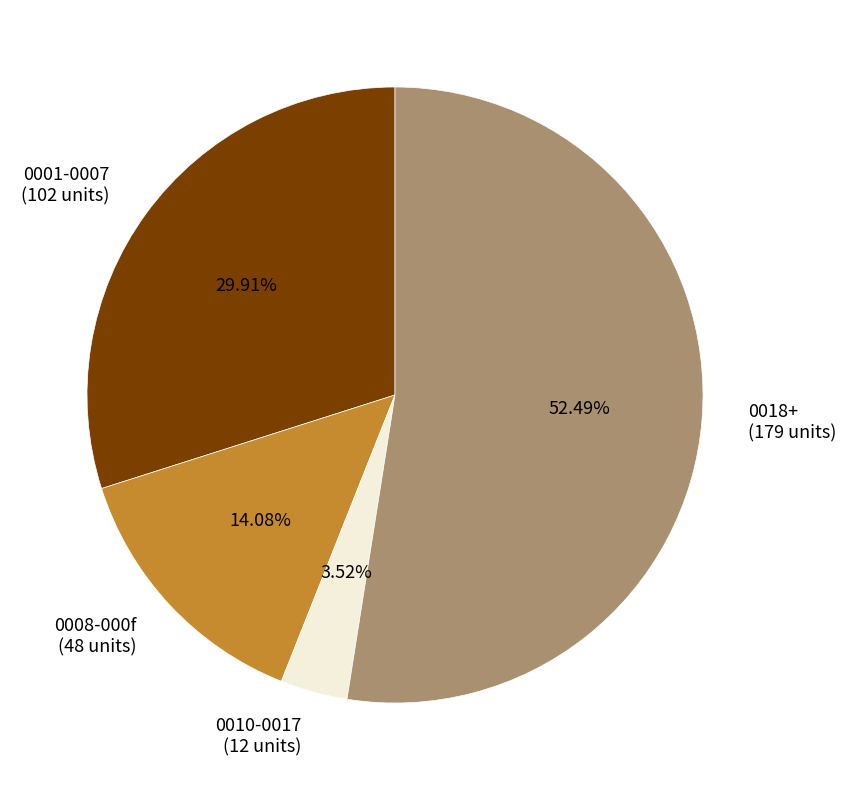

How many slices are in this pie chart?

4